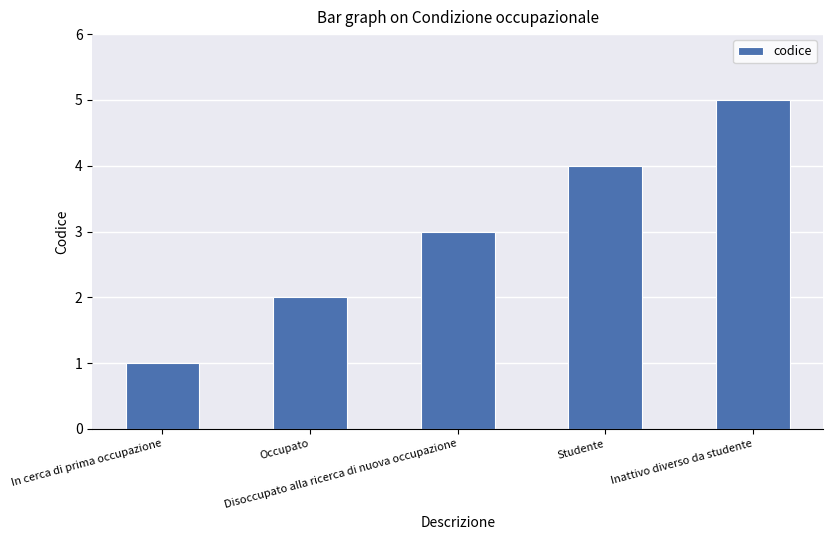

What position from the left is Disoccupato alla ricerca di nuova occupazione?

3